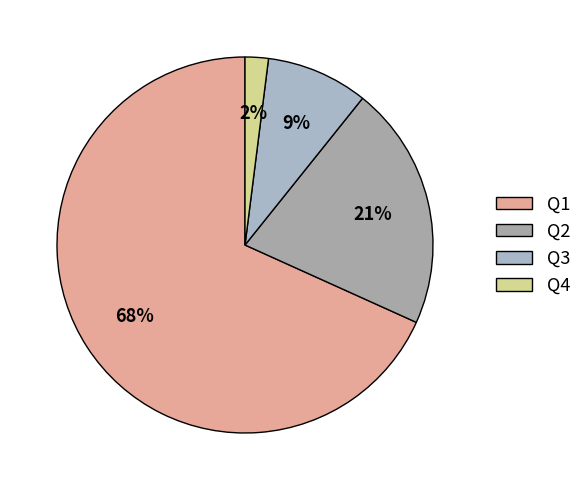

Which category accounts for the majority?

Q1